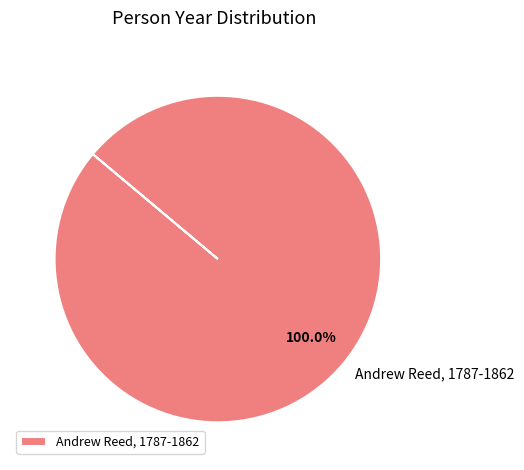

To the nearest percent, what portion does Andrew Reed, 1787-1862 represent?

100%